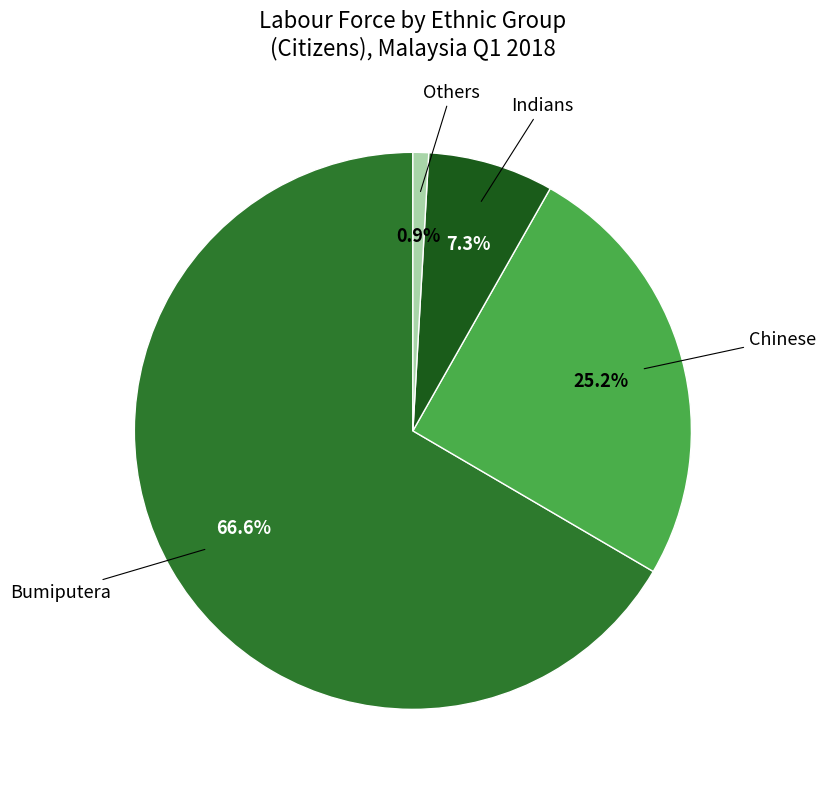

Is there any slice that represents more than half of the pie?

Yes